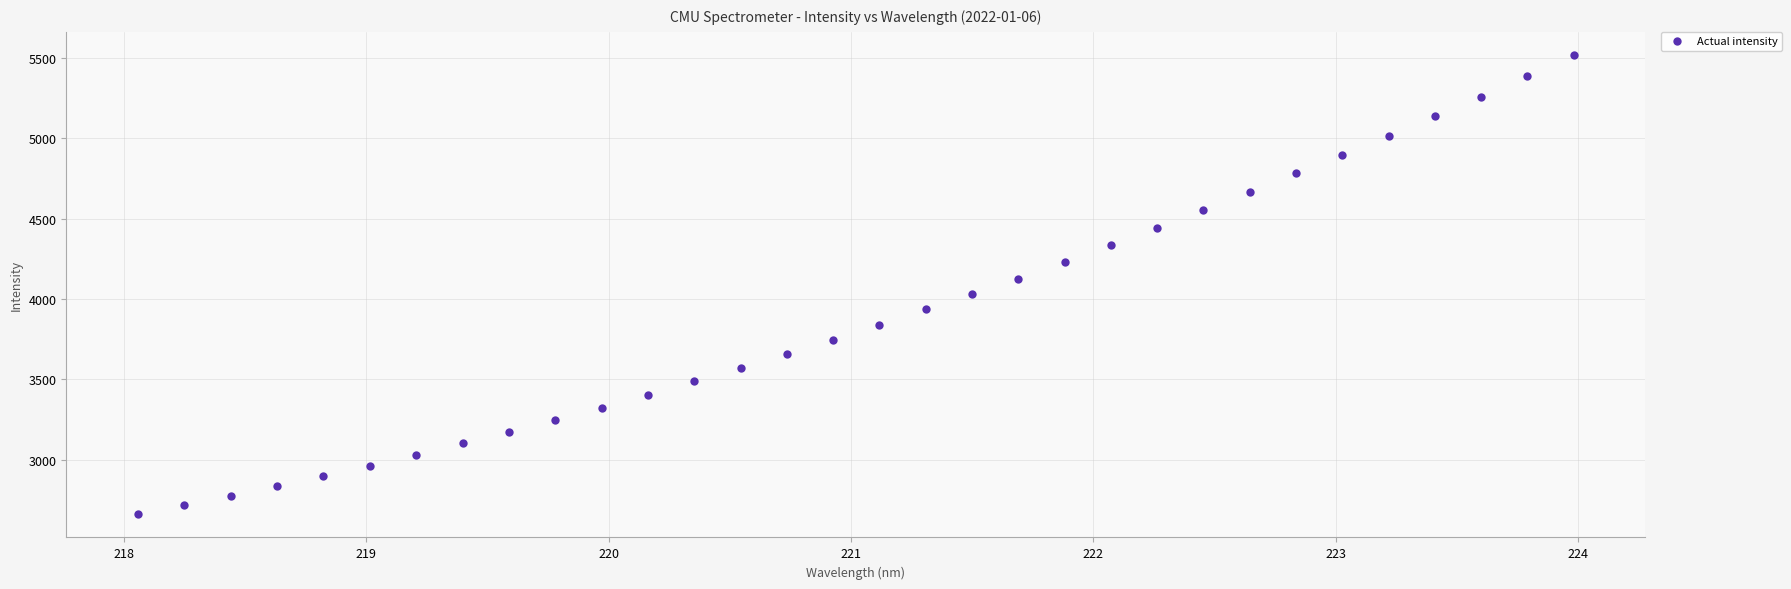

What is the range of X values (max minus min)?

5.9